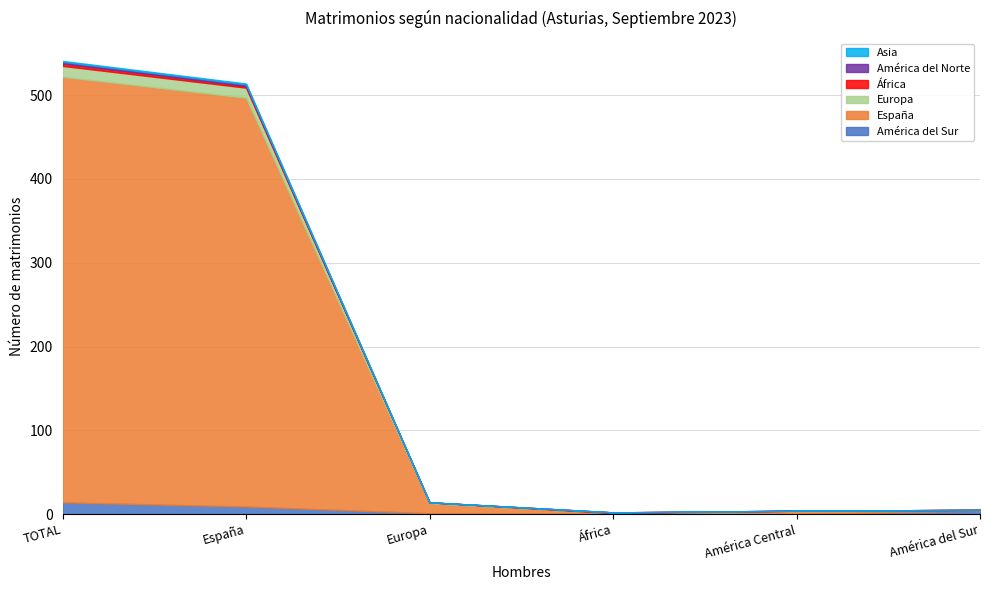

What is the difference between the Asia values at África and España?

1